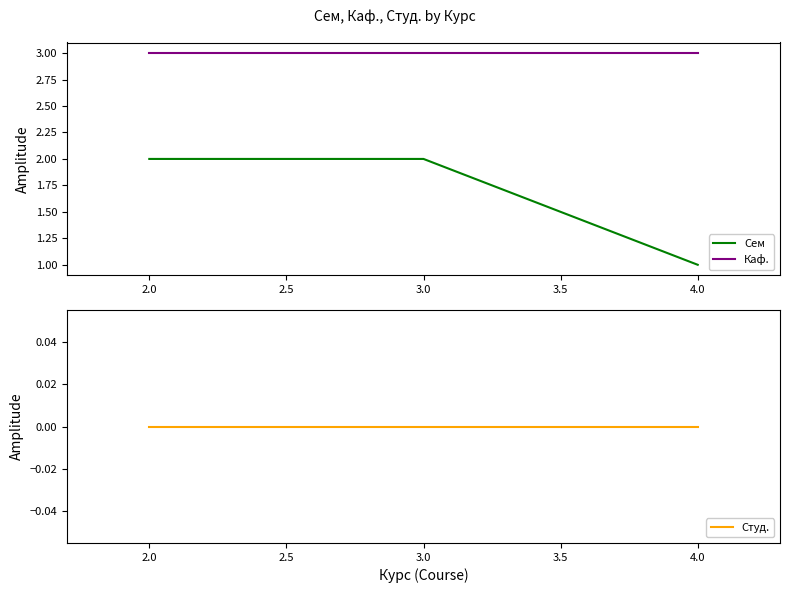

Reading right to left, extract all data points from this chart.

Сем: 1	2	2
Каф.: 3	3	3
Студ.: 0	0	0